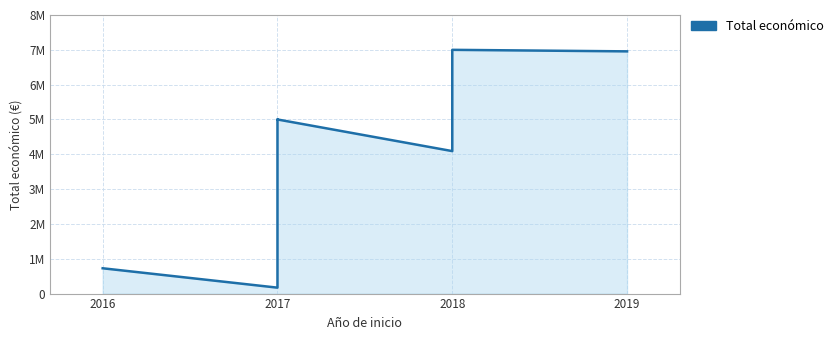

What is the greatest value displayed?

6999596